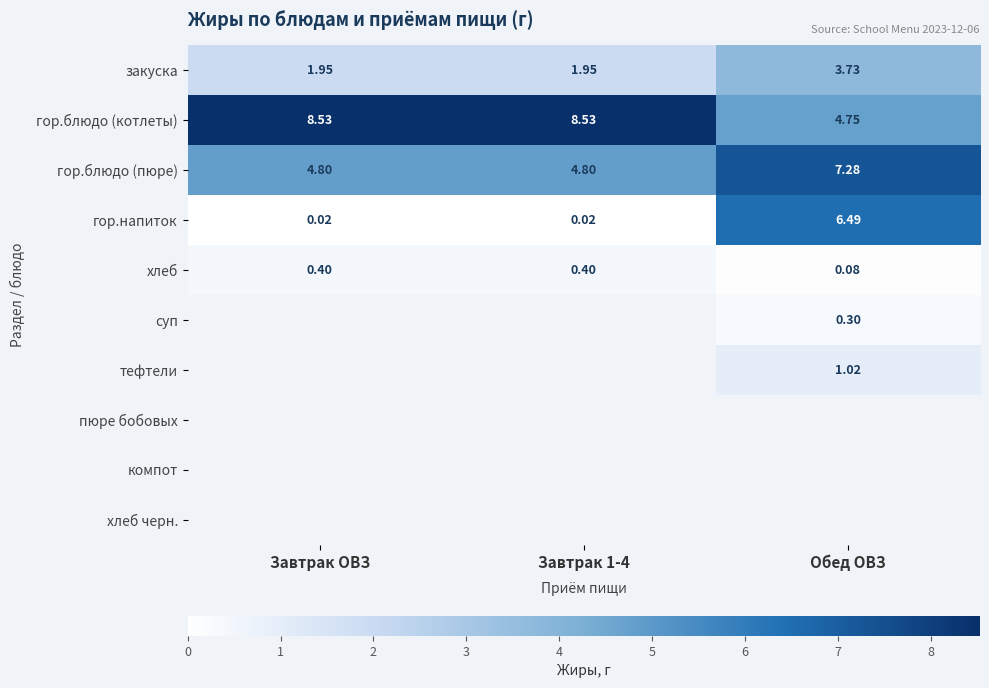

The гор.блюдо (пюре) series shows 7.1 at Завтрак ОВЗ. True or false?

False